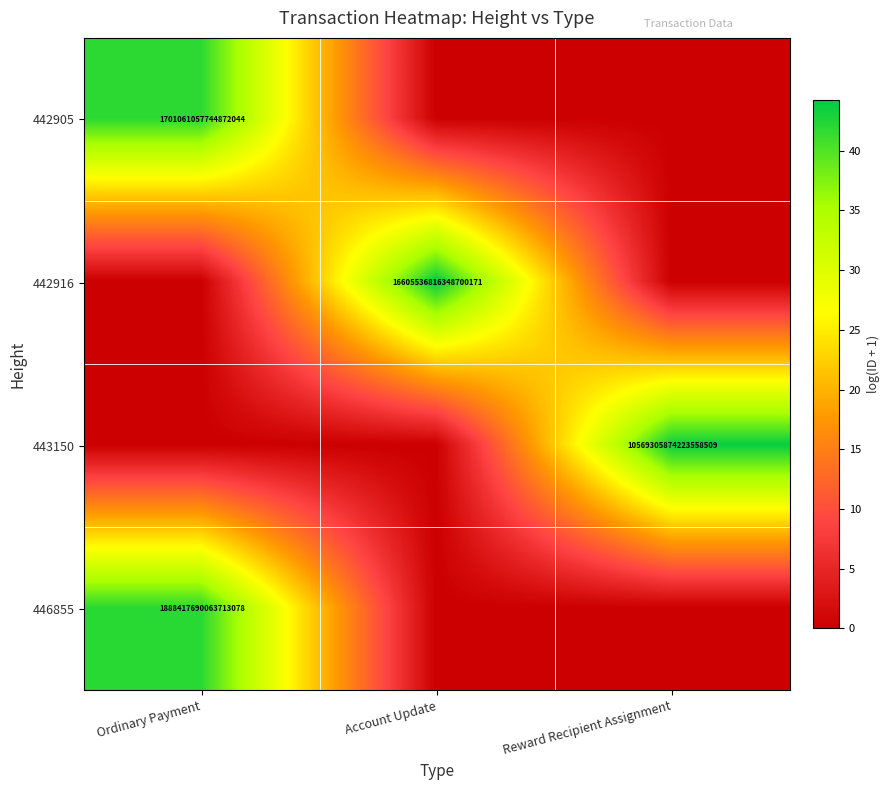

Is it true that 442916 equals 6923053186272141312 at Account Update?

False